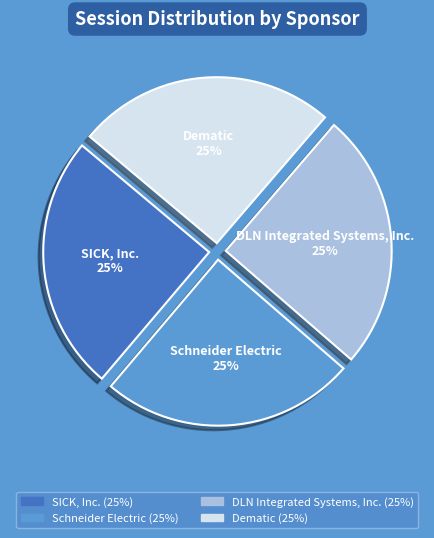

What is the ratio of the value at Dematic to the value at SICK, Inc.?

1.0